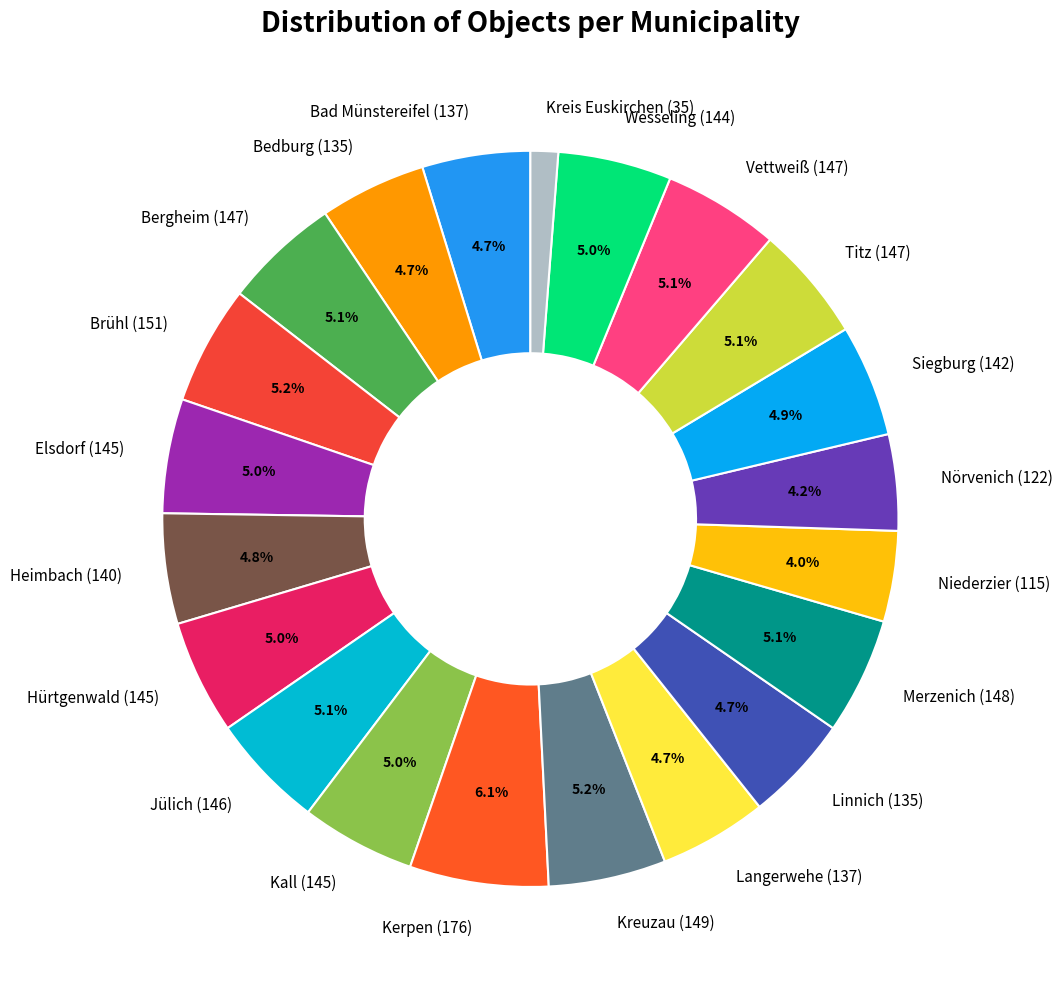

What is the largest slice in the pie chart?

Kerpen